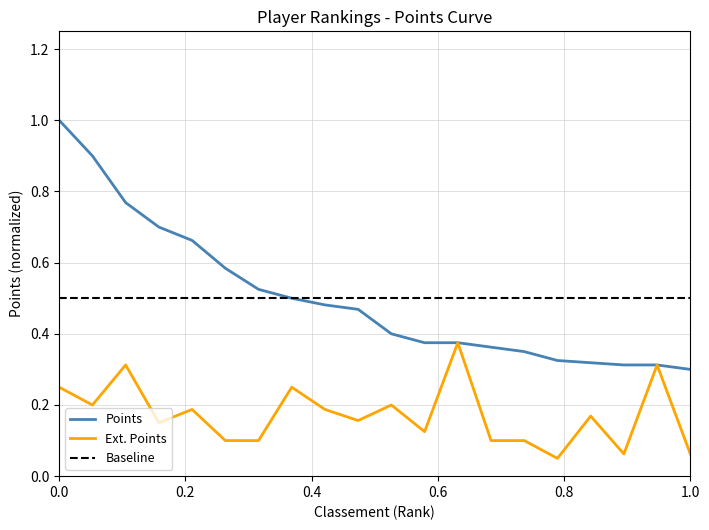

What value does the Ext series have at 4?

0.1